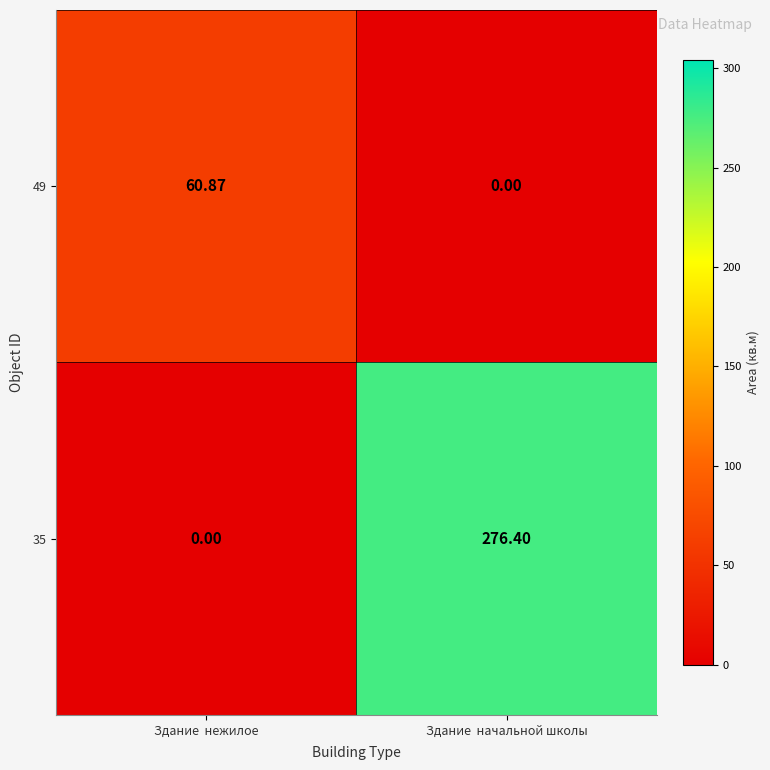

Where does the 49 series first go above 60?

Здание  нежилое